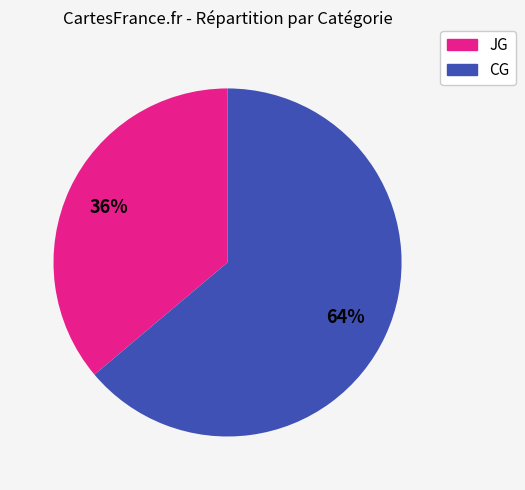

What is the ratio of the value at JG to the value at CG?

0.6